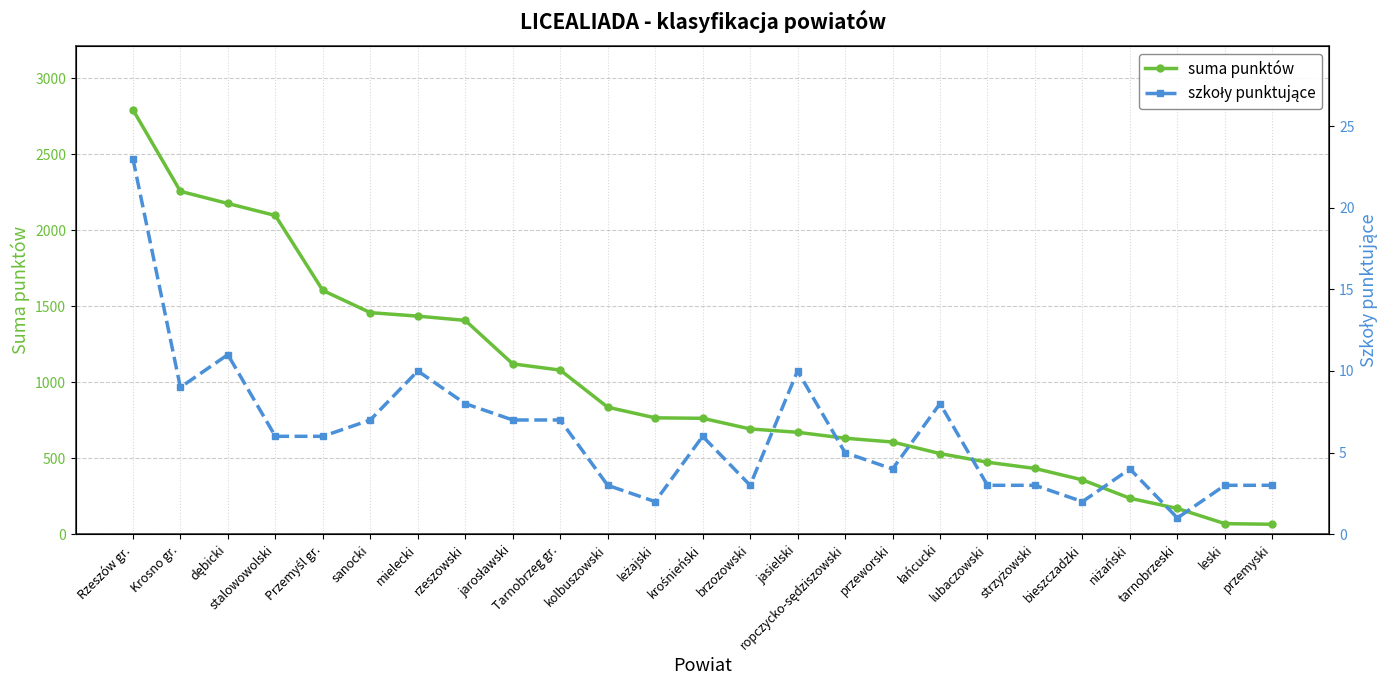

At how many categories does at least one series exceed 695?

13